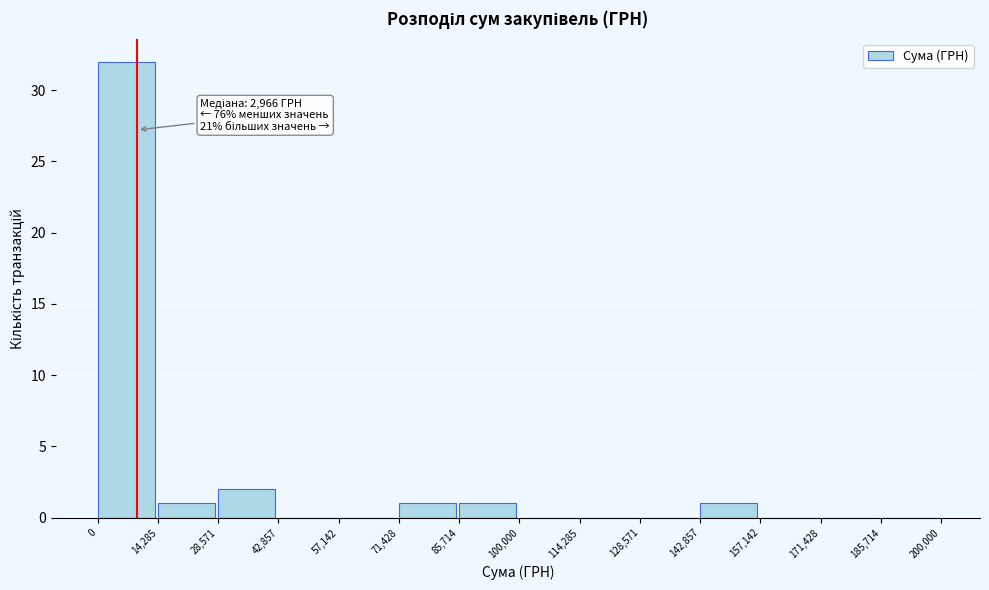

Over which range of the x-axis is the bar tallest?

0 to 14,285